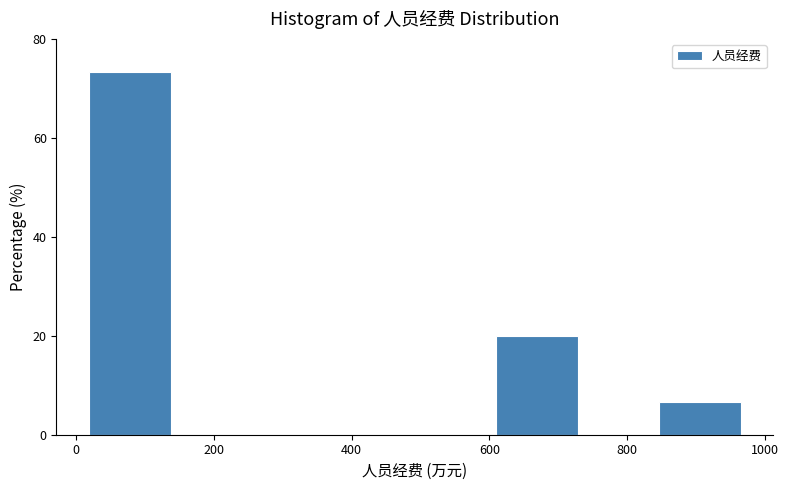

Reading left to right, transcribe this chart: for each bar, give the range it covers on the x-axis and its height. Neither the bar edges nor the heights are printed on the chart, so give them approximately, as read against the axes.

20 to 140: 74
140 to 260: 0
260 to 380: 0
380 to 500: 0
500 to 600: 0
600 to 720: 20
720 to 840: 0
840 to 960: 6